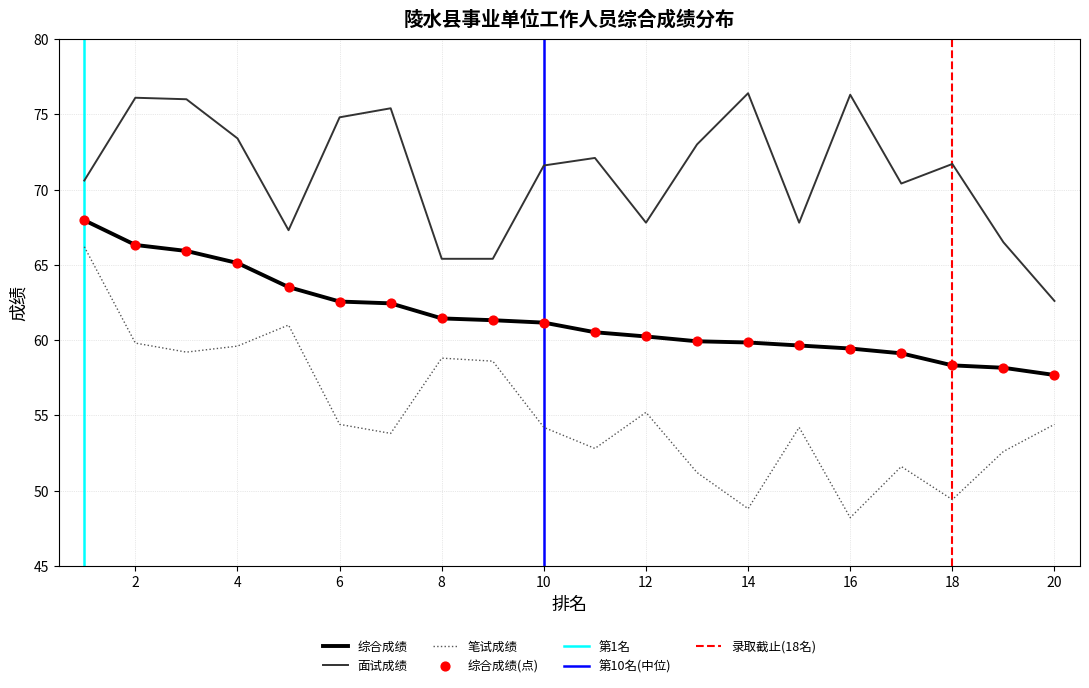

Which series contains the lowest Y value?

笔试成绩